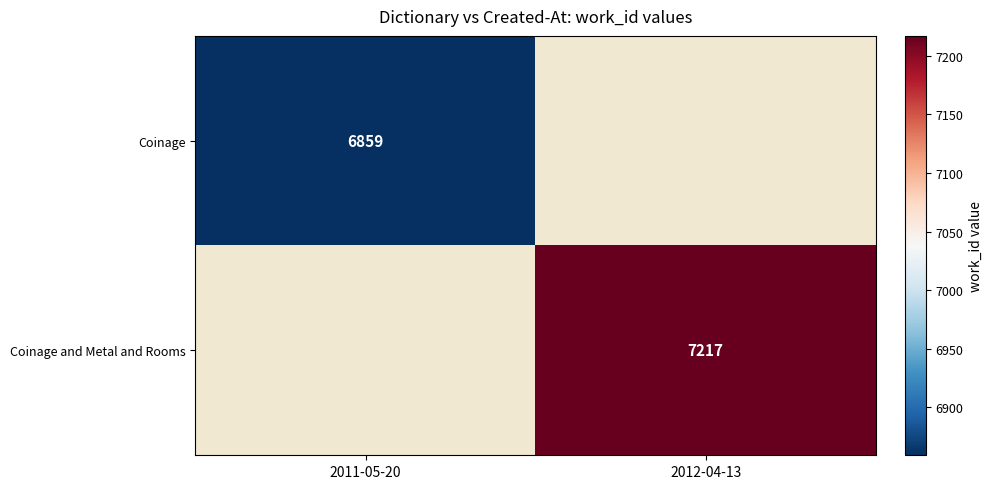

At which category does the chart reach its minimum across all series?

2011-05-20